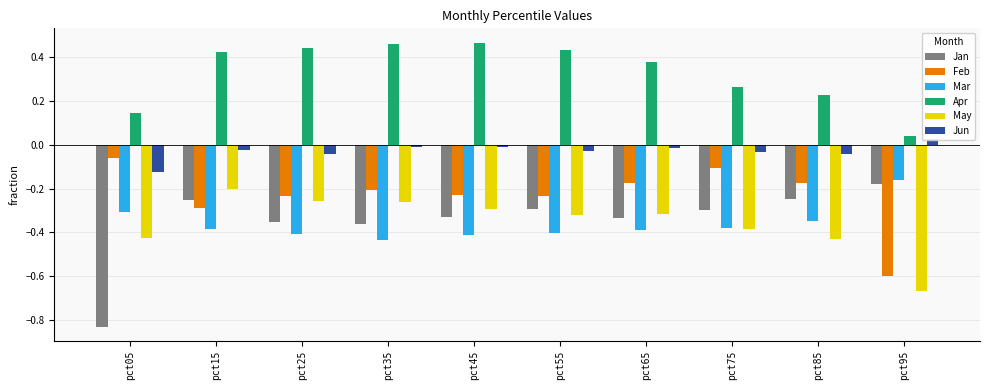

What is the sum of the Jan values at pct75 and pct95?

-0.5